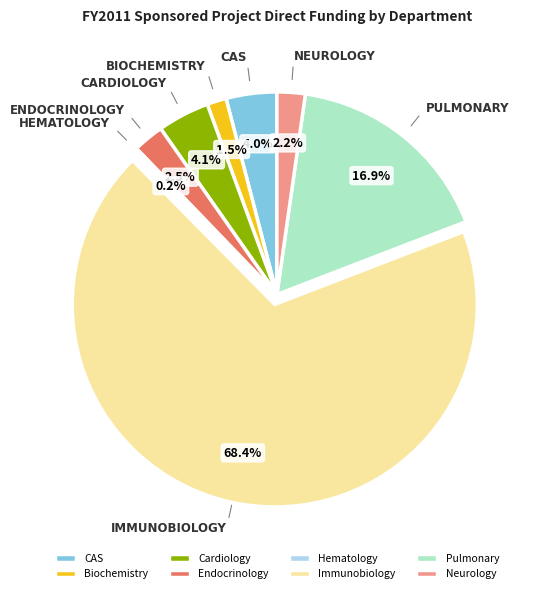

What is the majority slice?

Immunobiology